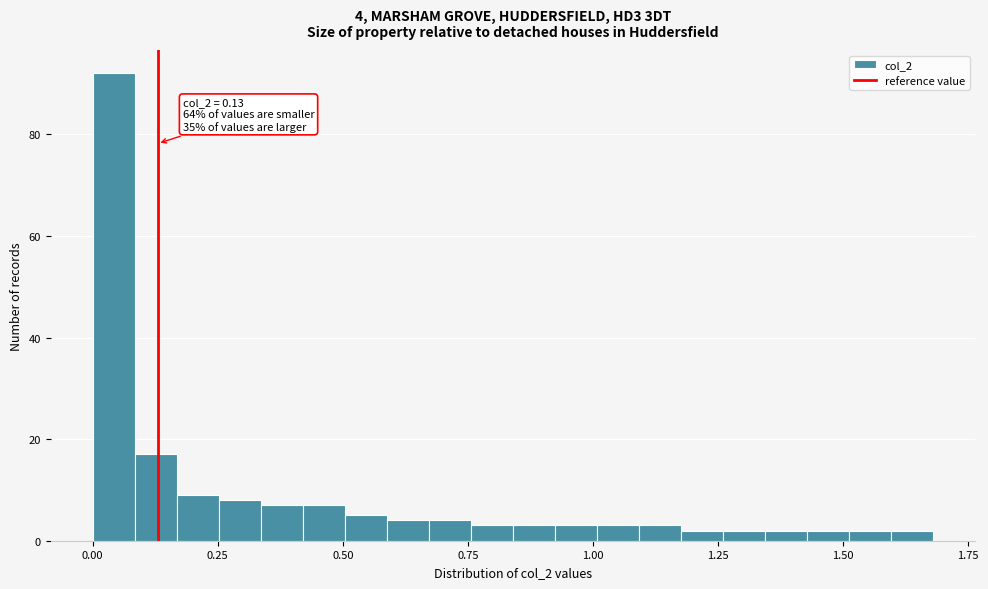

Around what value on the x-axis is the tallest bar? Give the approximate position of its centre, as read against the axis.

0.05